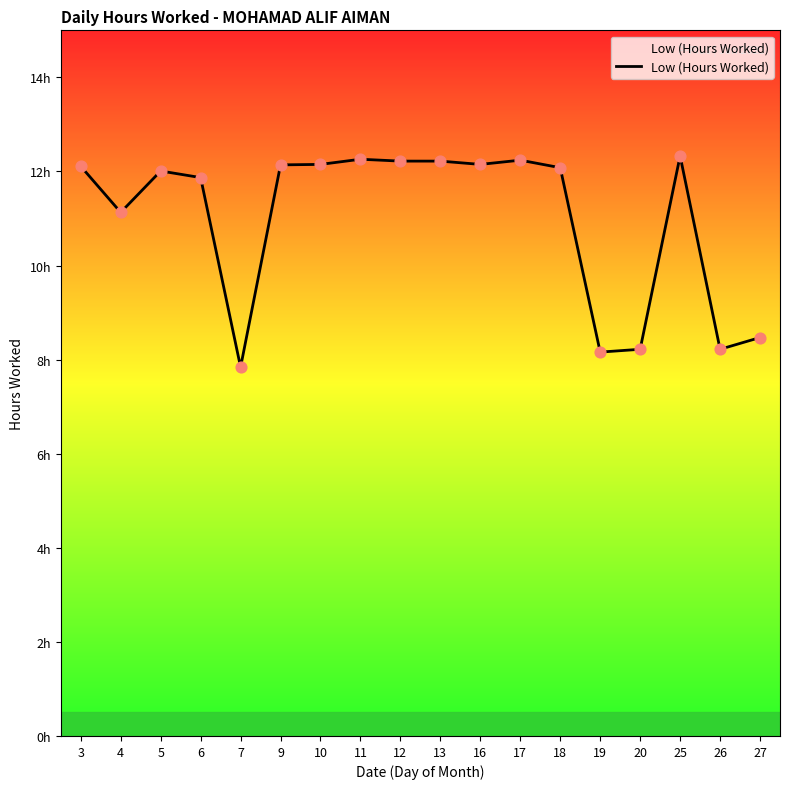

Between 10 and 27, which is larger?

10